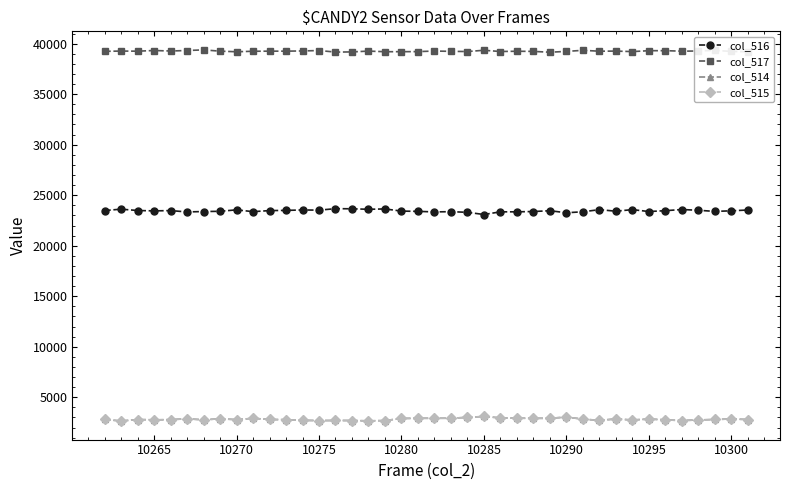

Which series has the largest total across all categories?

col_517